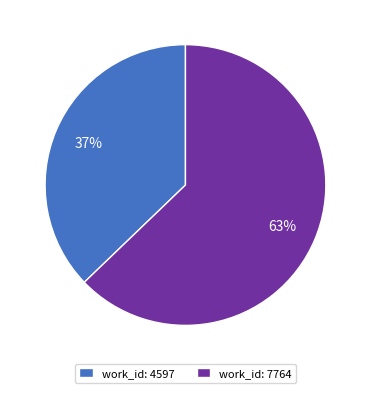

Approximately how many times larger is the value at work_id: 4597 compared to work_id: 7764?

0.6